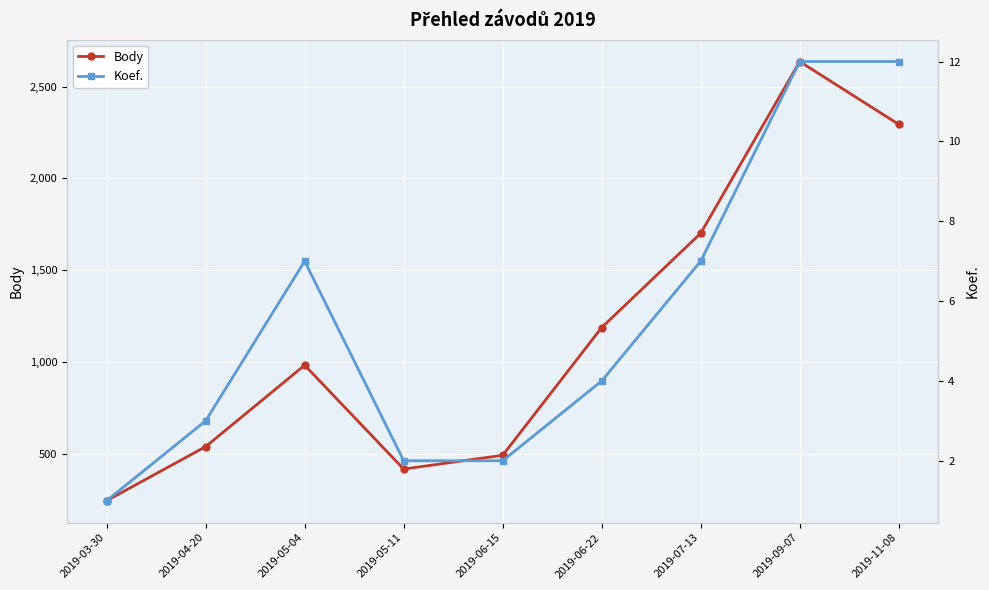

How many distinct data groups are displayed?

2